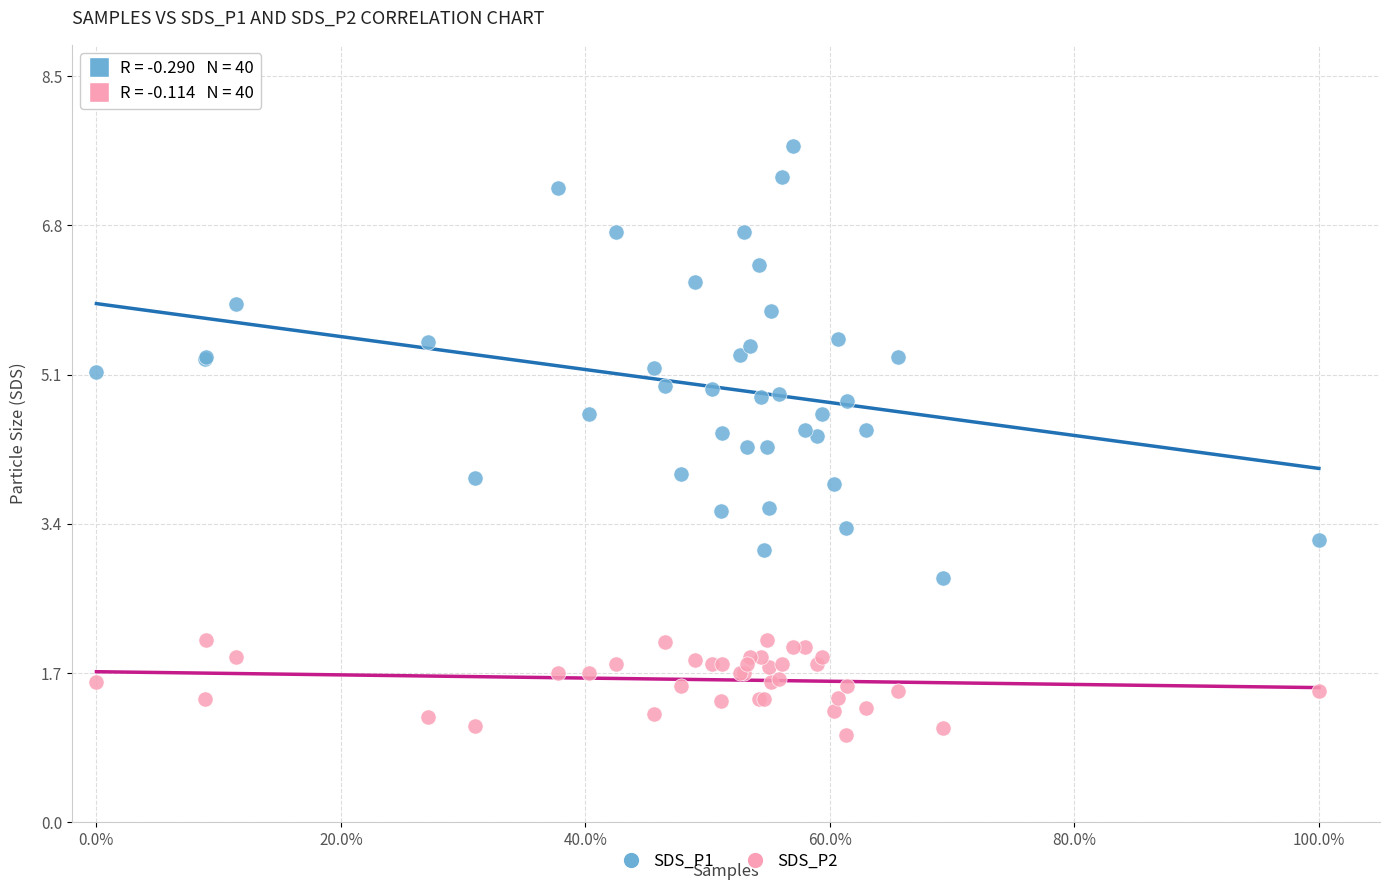

Which series reaches the minimum Y coordinate?

SDS_P2